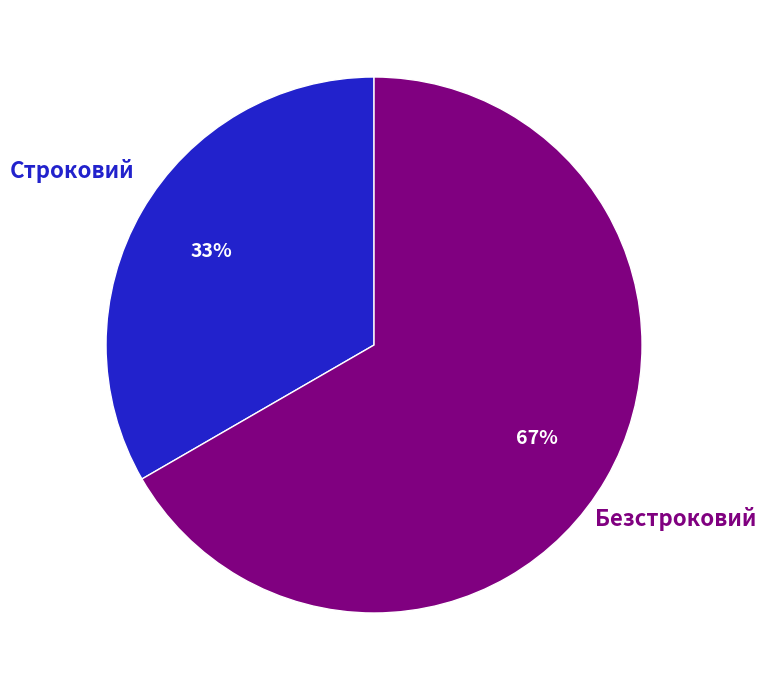

The Безстроковий slice represents 67% of the pie. True or false?

True